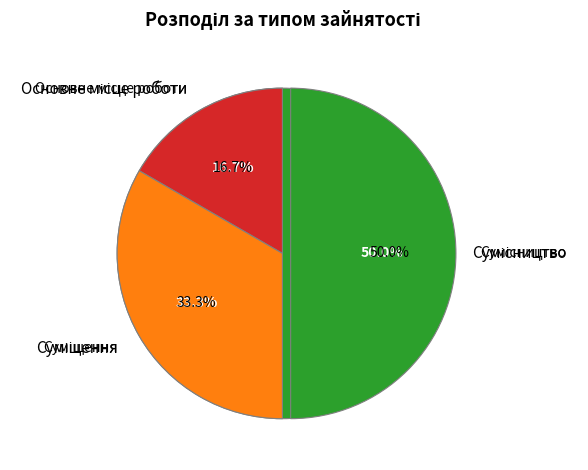

True or false: Суміщення accounts for 48% of the total.

False